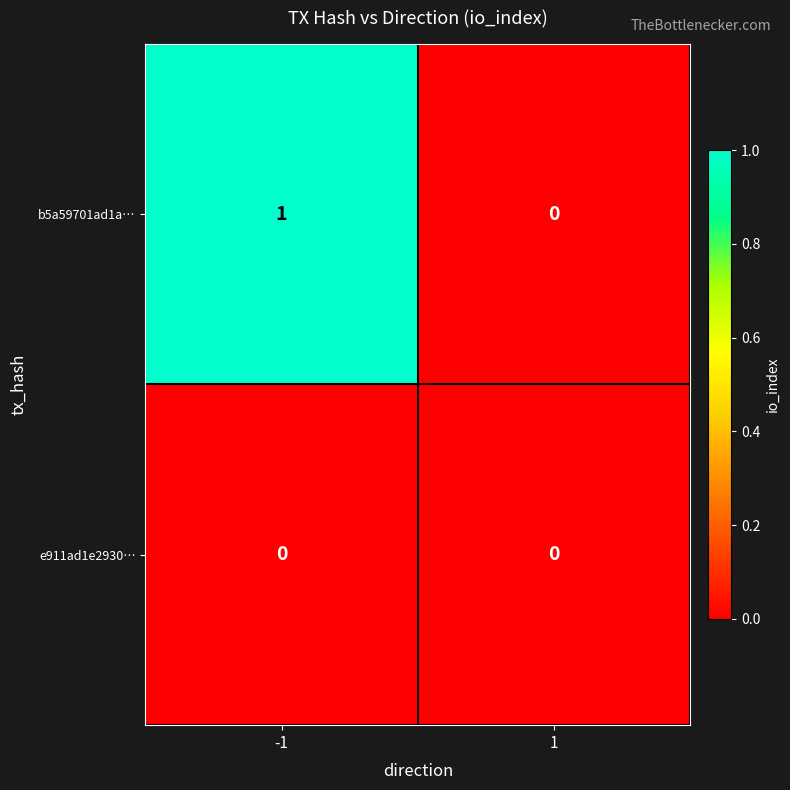

What is the spread (max minus min) of values at -1?

1